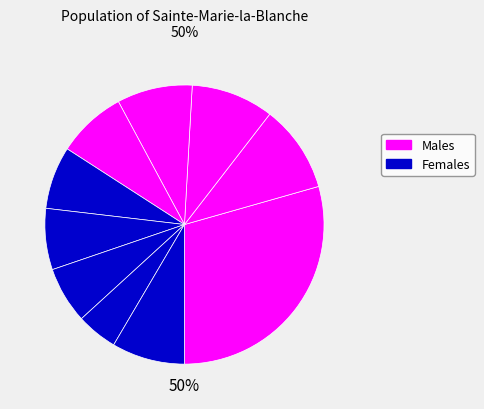

To the nearest percent, what is the difference between the largest and smallest slice percentages?

25%